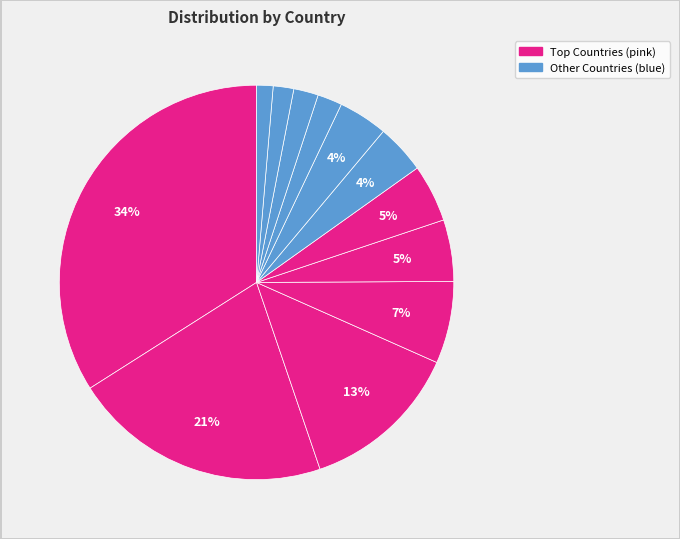

How many slices are in this pie chart?

12